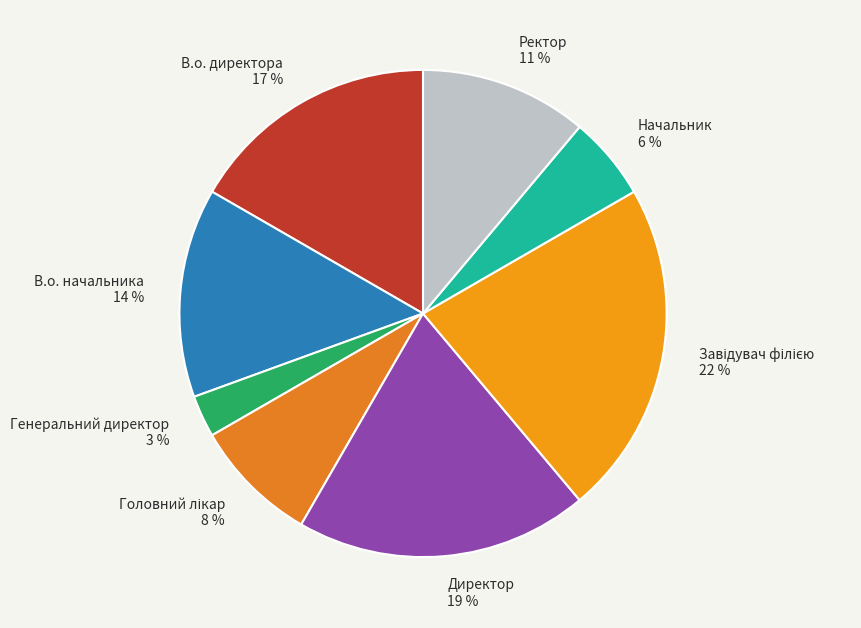

Is there a majority slice in this chart?

No